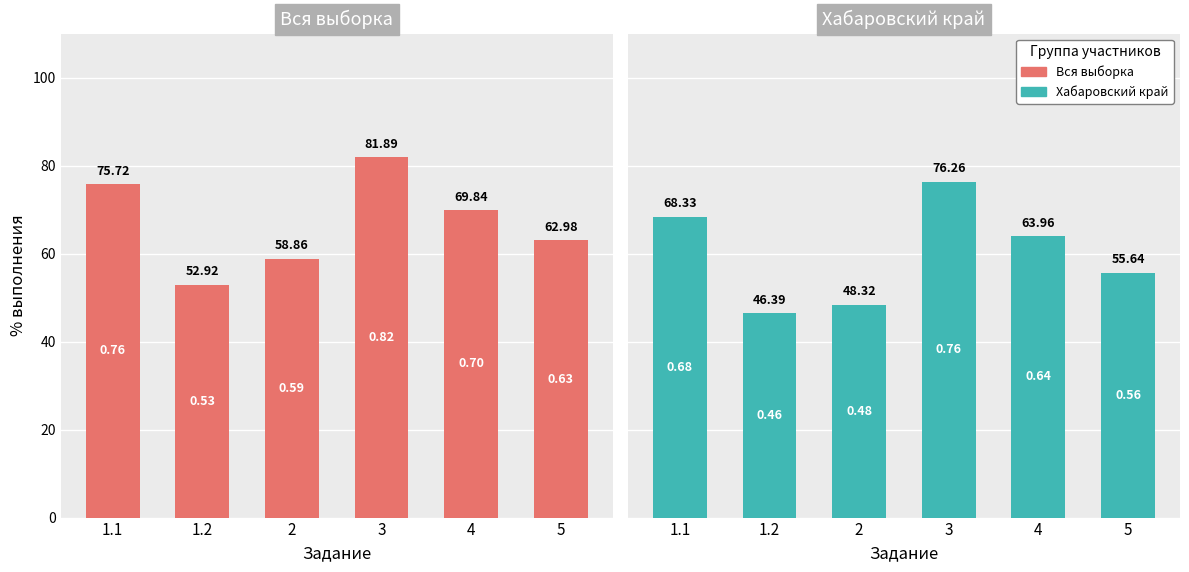

How many bars are there in each group?

2